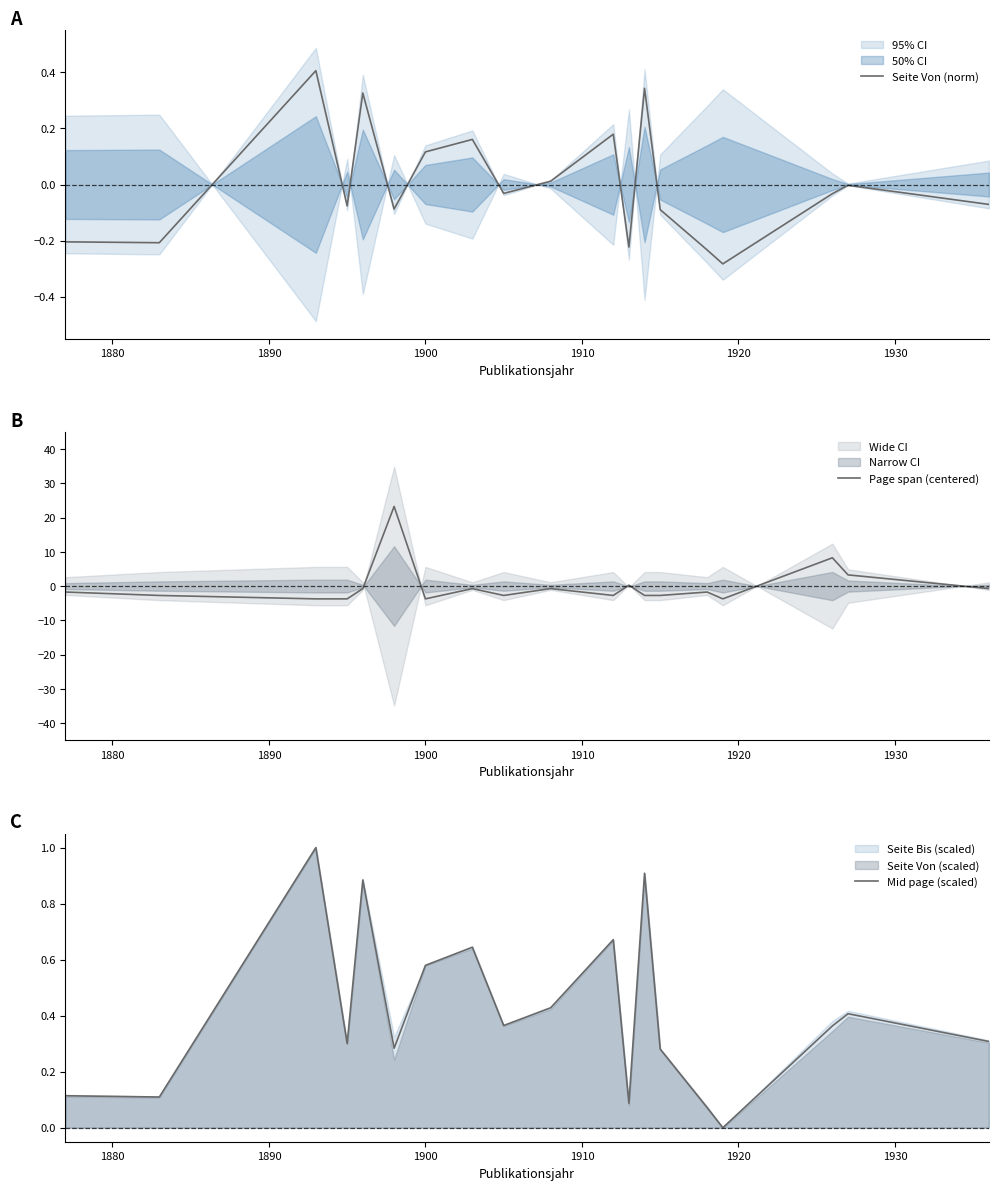

What is the value of the Mid page (scaled) point at the 3rd from the left?

1.0